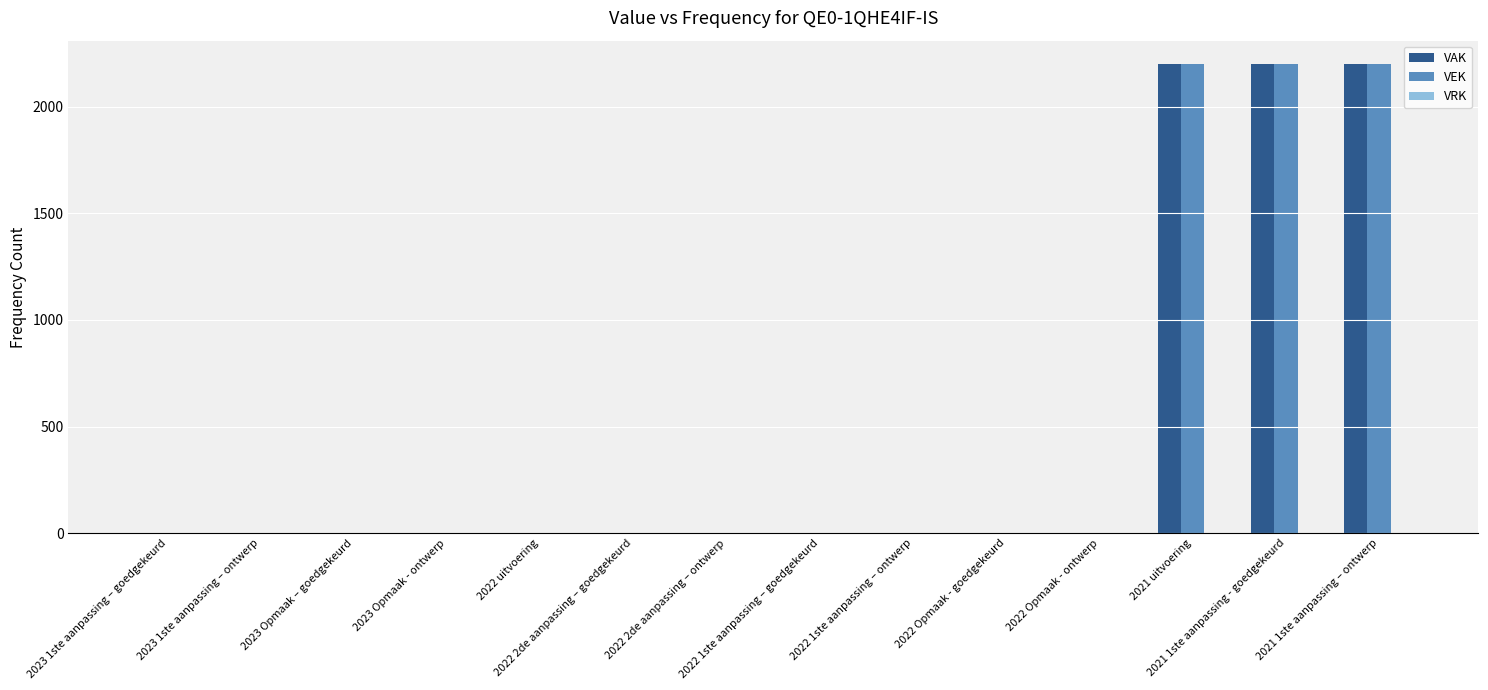

What is the approximate value of VEK at 2021 1ste aanpassing – ontwerp?

2200